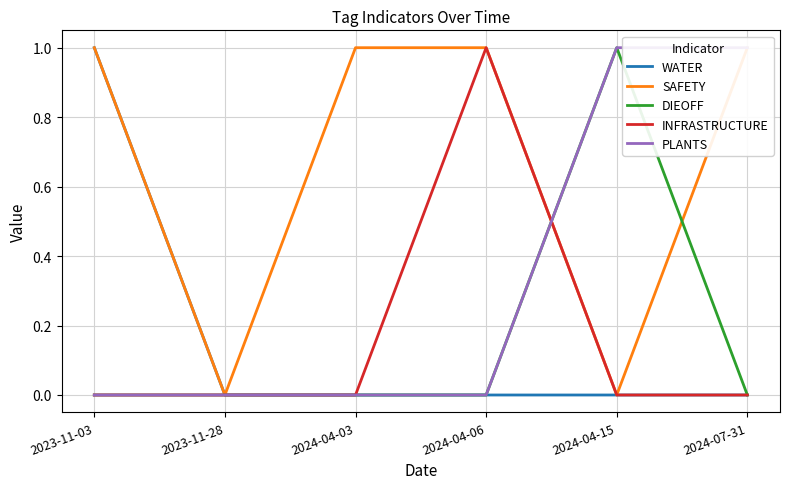

What is the sum of the PLANTS values at 2024-07-31 and 2024-04-06?

1